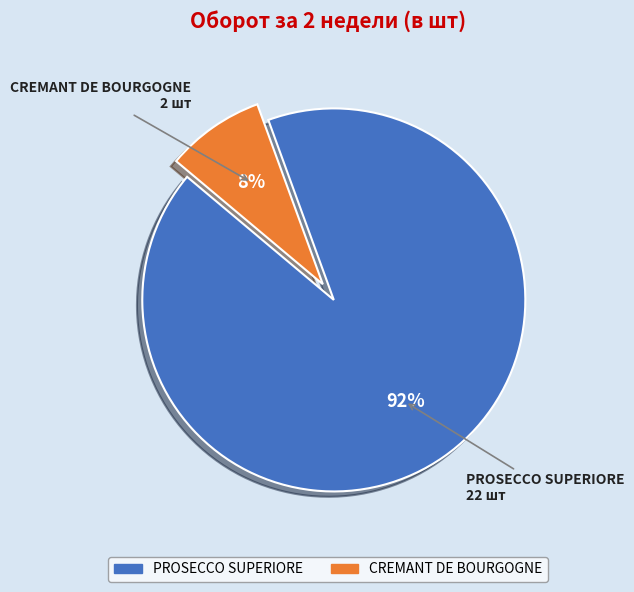

Which slice is the smallest?

CREMANT DE BOURGOGNE